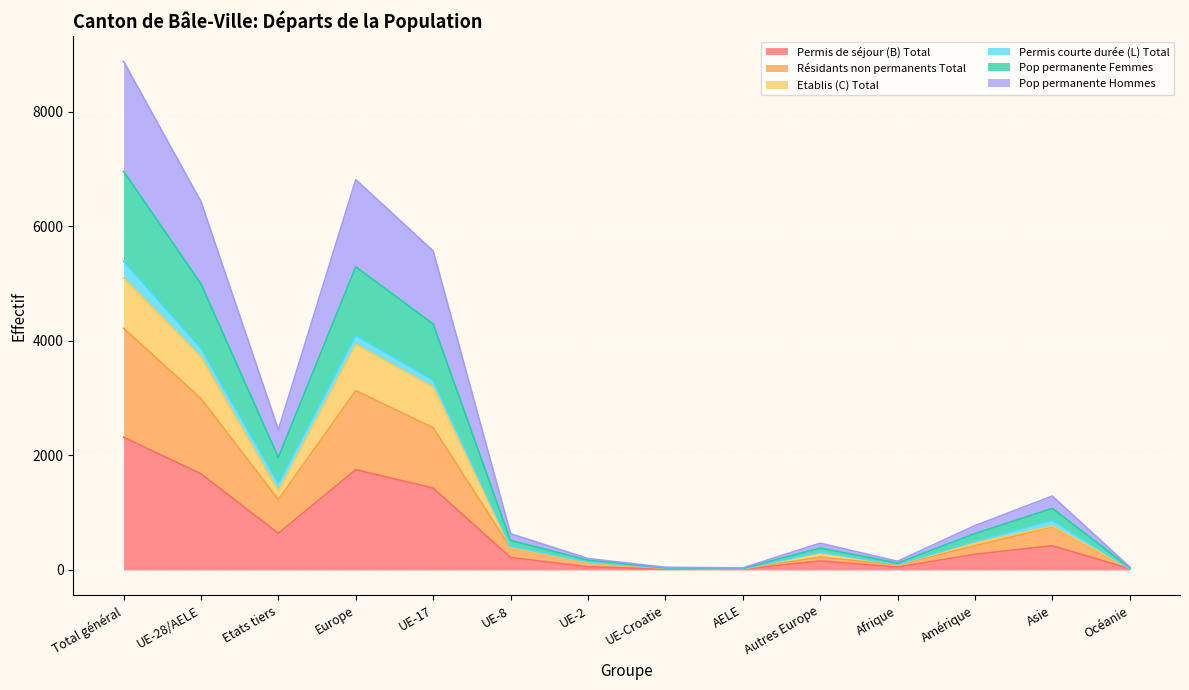

In Pop permanente Hommes, how many points are higher than both neighbors (excluding endpoints)?

3